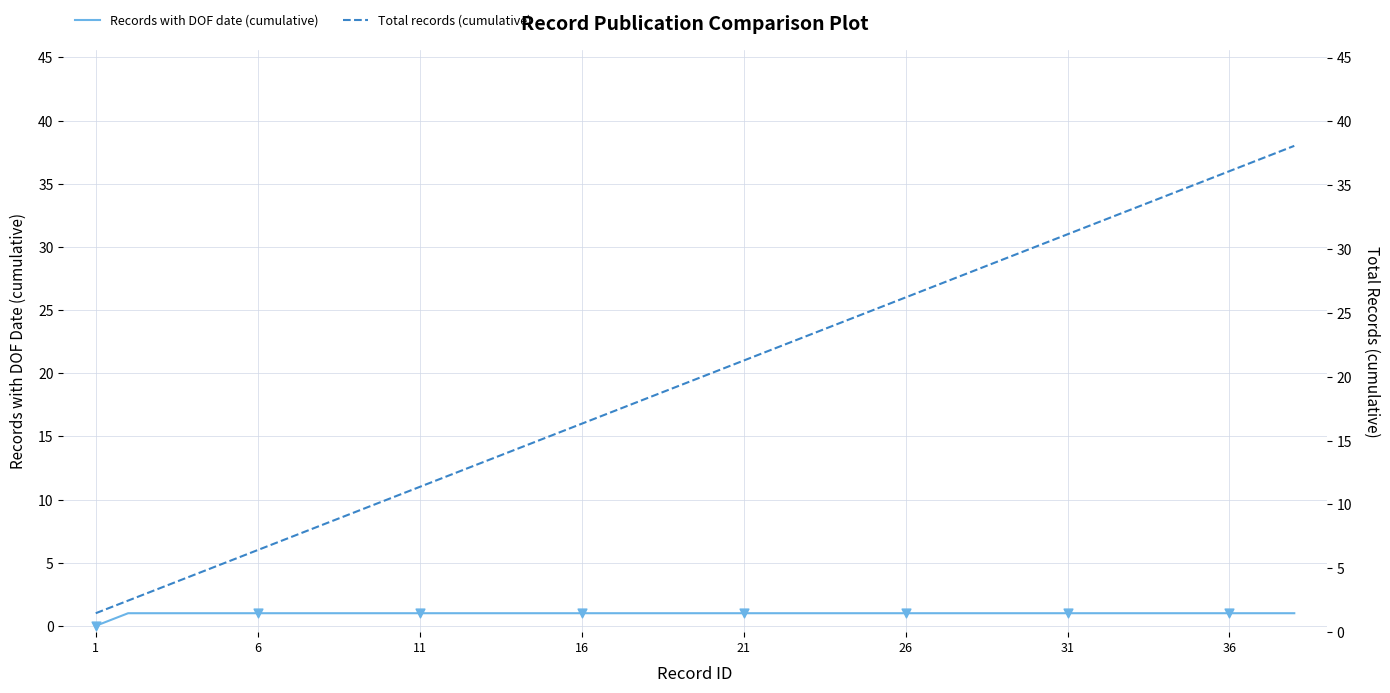

Which series contains the lowest Y value?

Records with DOF date (cumulative)